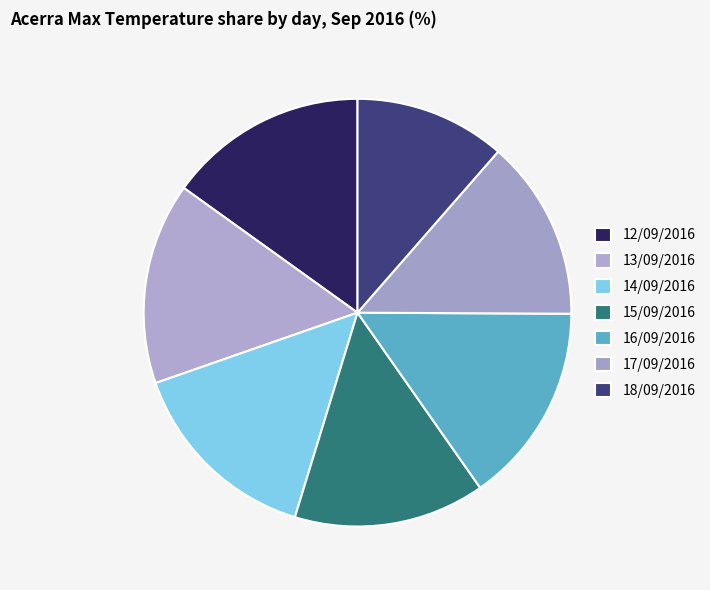

How many segments does this pie chart have?

7